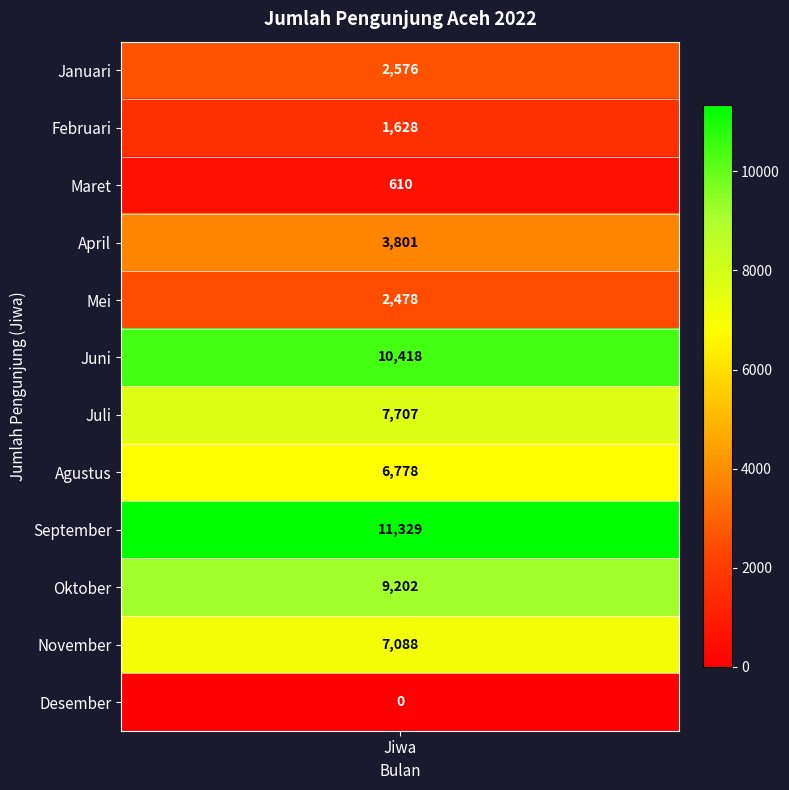

Reading left to right, extract all data points from this chart.

Januari=2576	Februari=1628	Maret=610	April=3801	Mei=2478	Juni=10418	Juli=7707	Agustus=6778	September=11329	Oktober=9202	November=7088	Desember=0